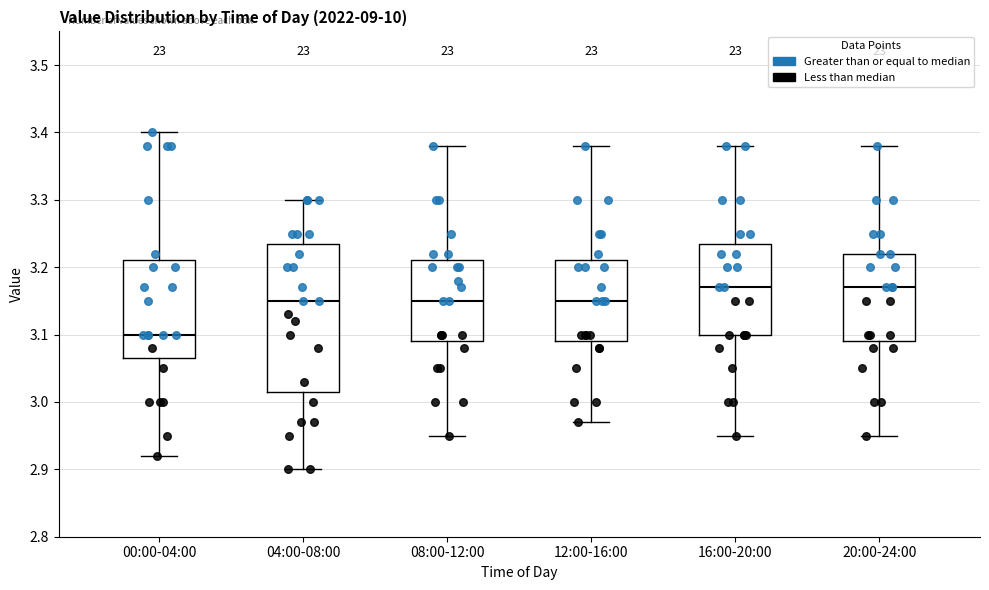

Reading left to right, transcribe this box plot: for each box, give where its median line is, the range the box spans, and where its two whiskers end, as read against the y-axis. The values are not printed on the chart, so give them approximately, as read against the axis.

00:00-04:00: median 3.10, box 3.07 to 3.21, whiskers 2.92 to 3.40
04:00-08:00: median 3.15, box 3.02 to 3.24, whiskers 2.90 to 3.30
08:00-12:00: median 3.15, box 3.09 to 3.21, whiskers 2.95 to 3.38
12:00-16:00: median 3.15, box 3.09 to 3.21, whiskers 2.97 to 3.38
16:00-20:00: median 3.17, box 3.10 to 3.24, whiskers 2.95 to 3.38
20:00-24:00: median 3.17, box 3.09 to 3.22, whiskers 2.95 to 3.38